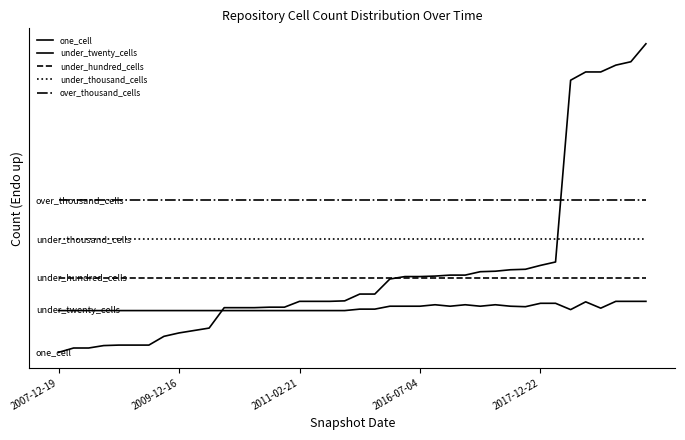

At which label is under_thousand_cells closest to 240?

2007-12-19